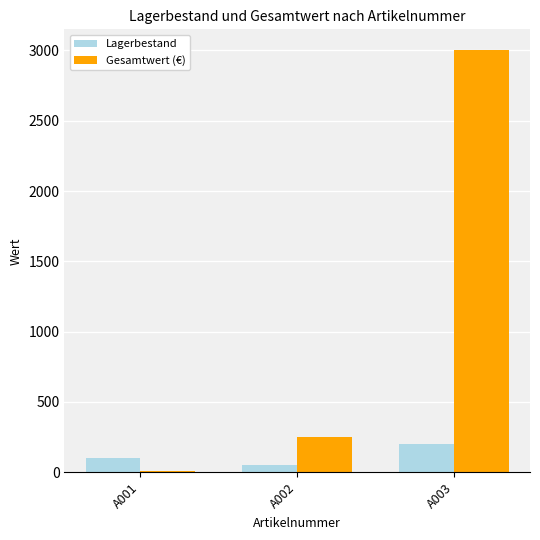

What is the difference between the maximum and minimum values in the Lagerbestand series?

150